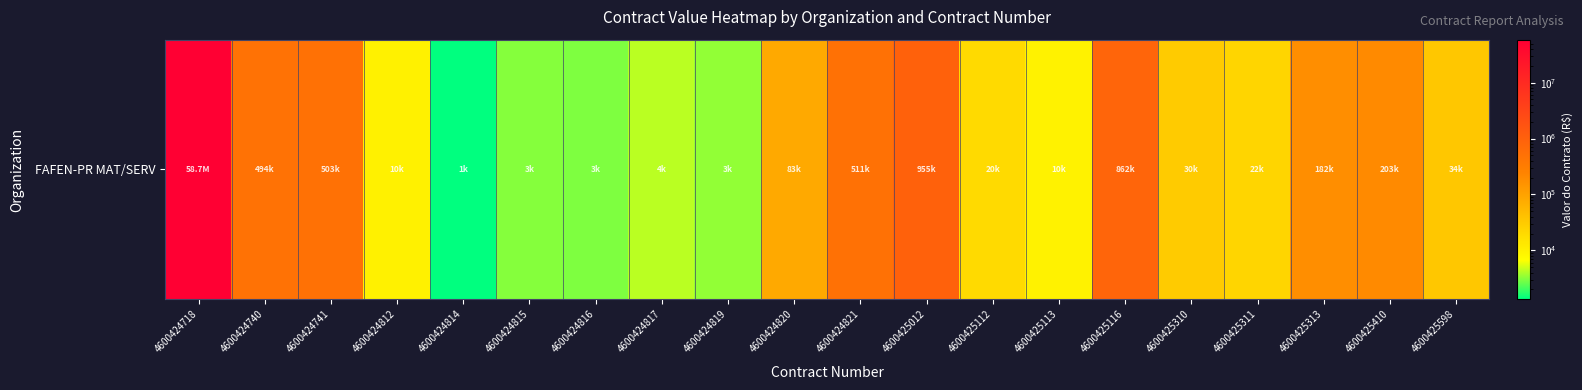

List the labels in order of value, smallest first.

4600424814, 4600424816, 4600424815, 4600424819, 4600424817, 4600425113, 4600424812, 4600425112, 4600425311, 4600425310, 4600425598, 4600424820, 4600425313, 4600425410, 4600424740, 4600424741, 4600424821, 4600425116, 4600425012, 4600424718